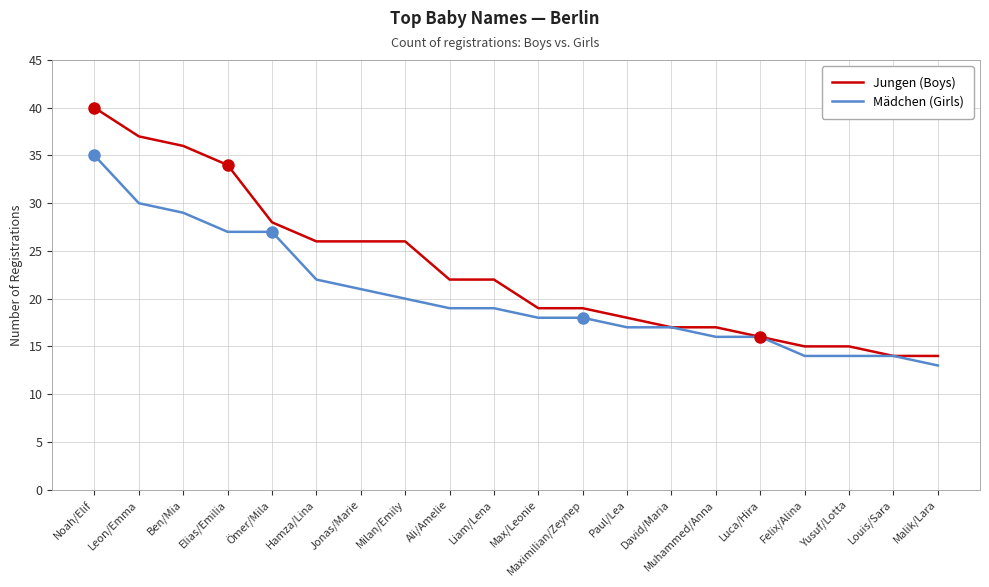

What are all the series names shown in the legend?

Jungen (Boys), Mädchen (Girls)